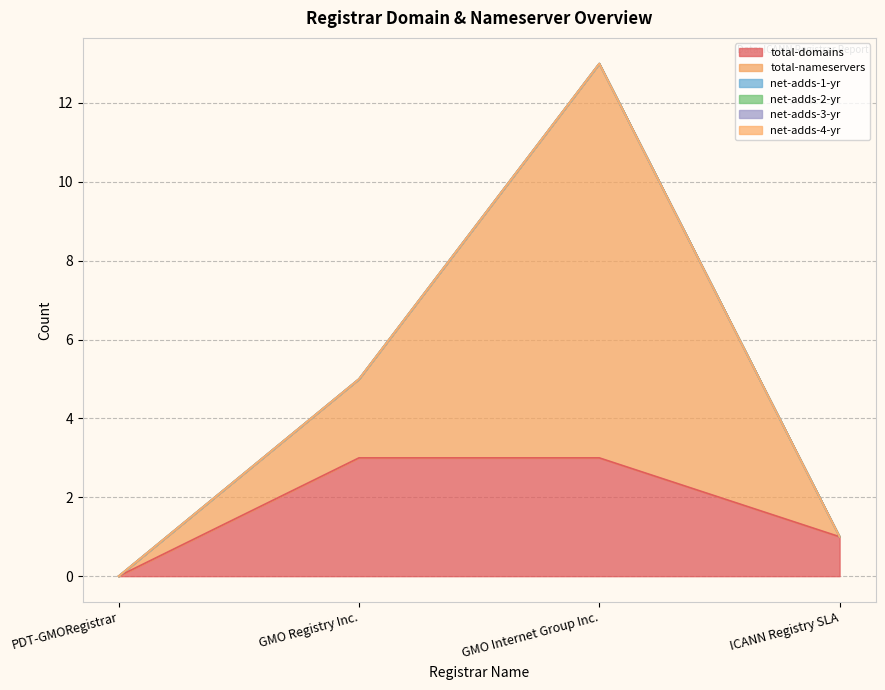

Reading left to right, what are all the values shown in this chart?

total-domains: 0	3	3	1
total-nameservers: 0	2	10	0
net-adds-1-yr: 0	0	0	0
net-adds-2-yr: 0	0	0	0
net-adds-3-yr: 0	0	0	0
net-adds-4-yr: 0	0	0	0